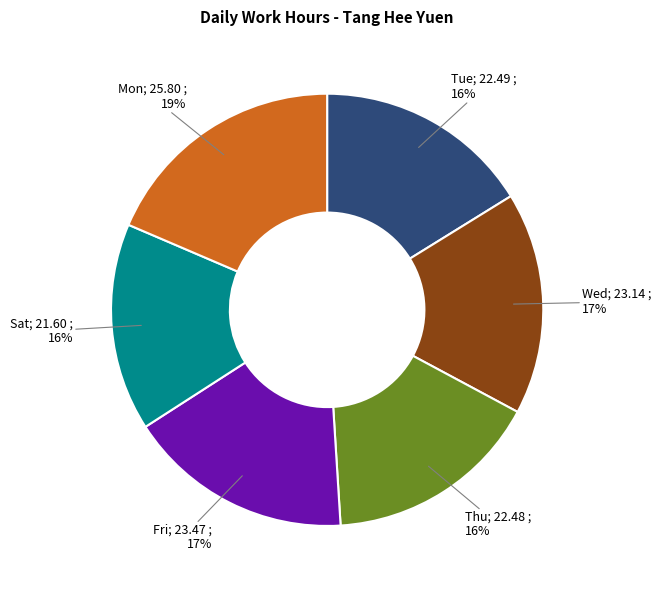

Does any single category account for the majority?

No